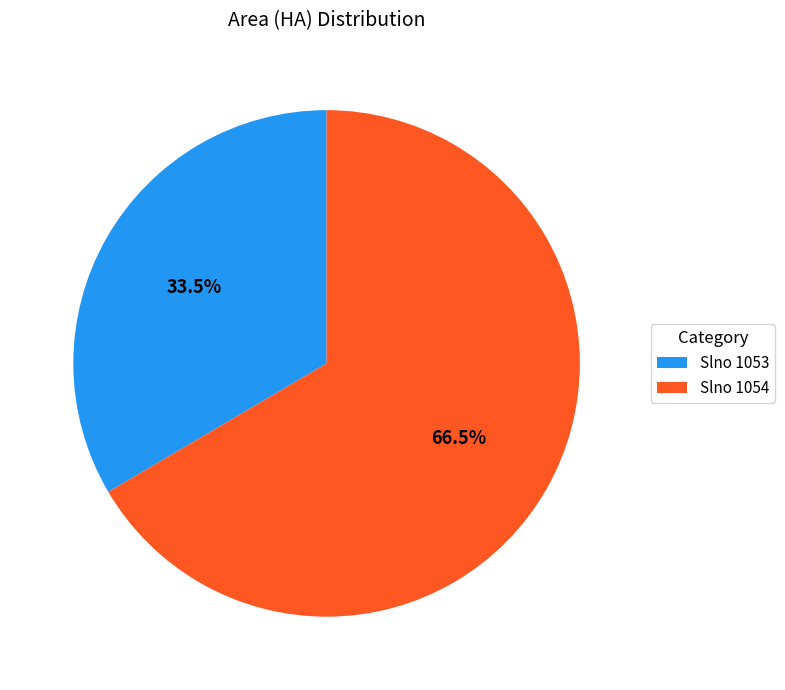

What is the smallest slice in the pie chart?

Slno 1053